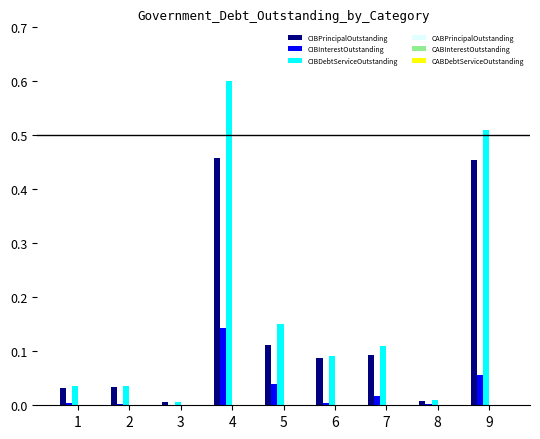

Between 3 and 9, which series saw the biggest shift?

CIBDebtServiceOutstanding